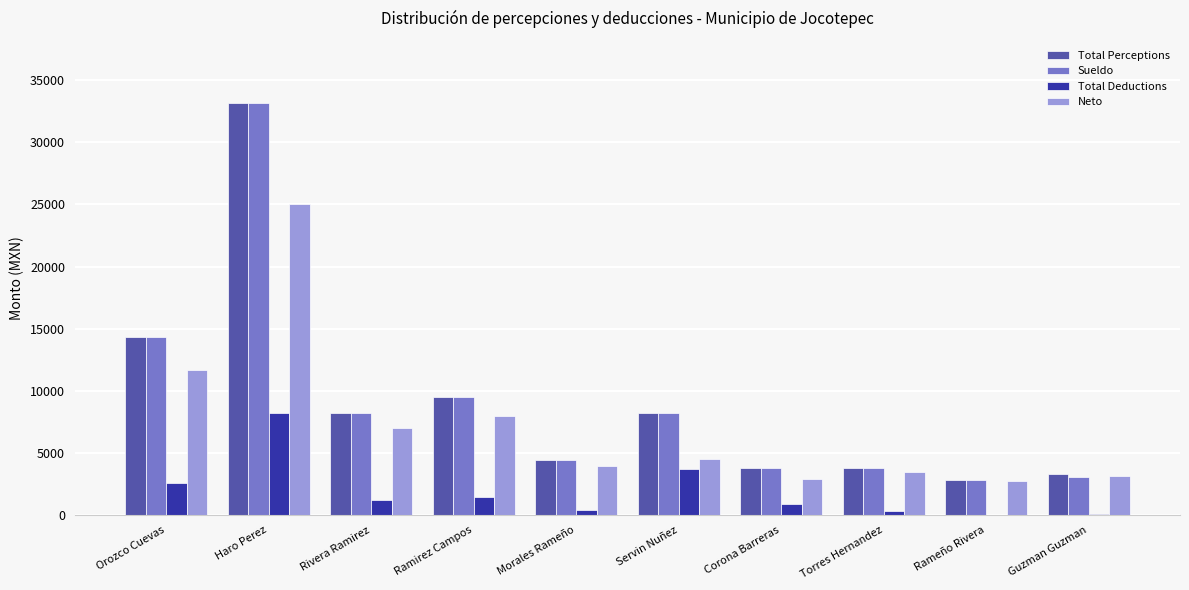

True or false: Neto has a value of 4500 at Servin Nuñez.

True